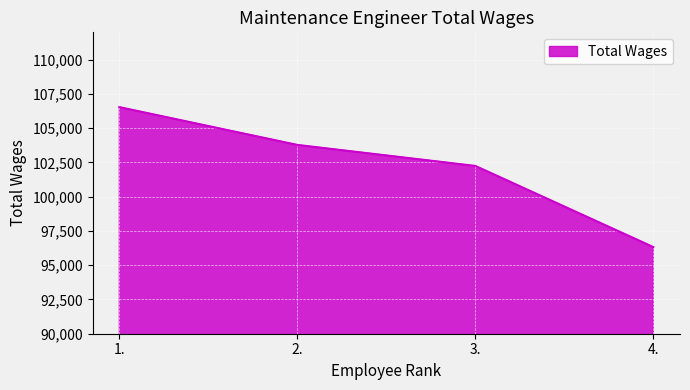

Where does the data first go above 103782?

1.